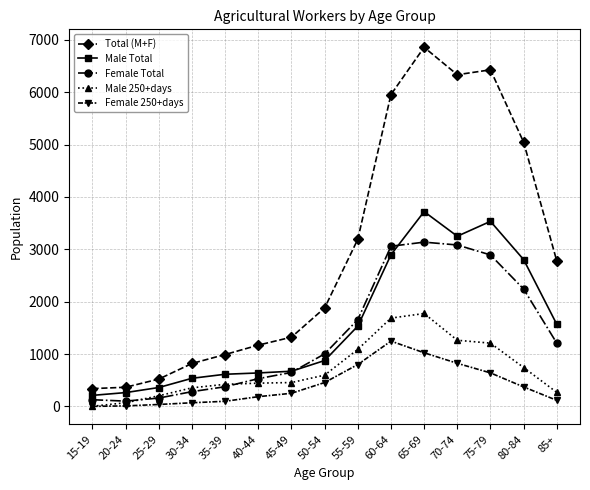

Rank the series at 65-69 from lowest to highest value.

Female 250+days, Male 250+days, Female Total, Male Total, Total (M+F)